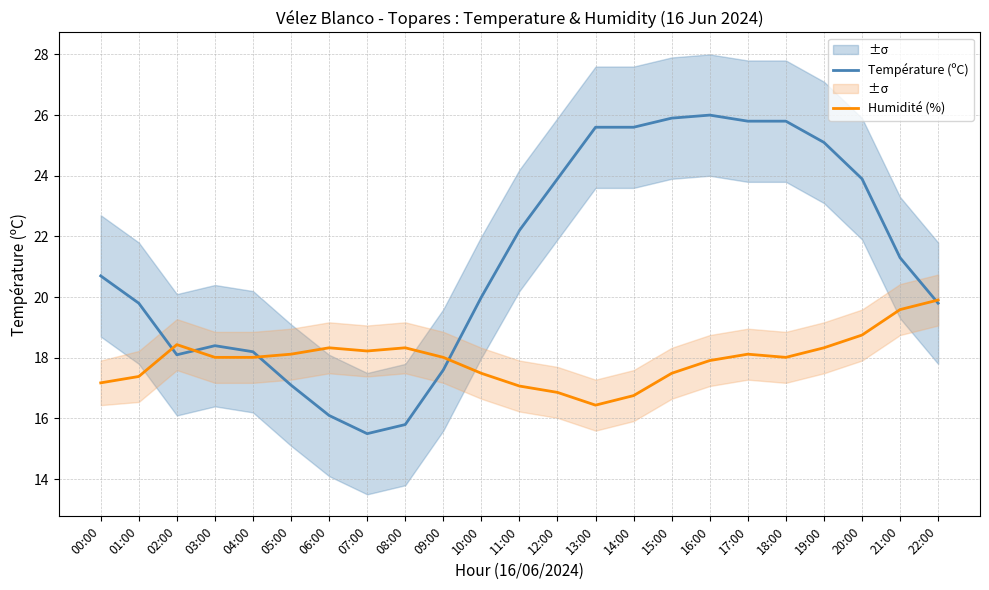

Rank the series at 08:00 from highest to lowest value.

Humidité (%), Température (ºC)